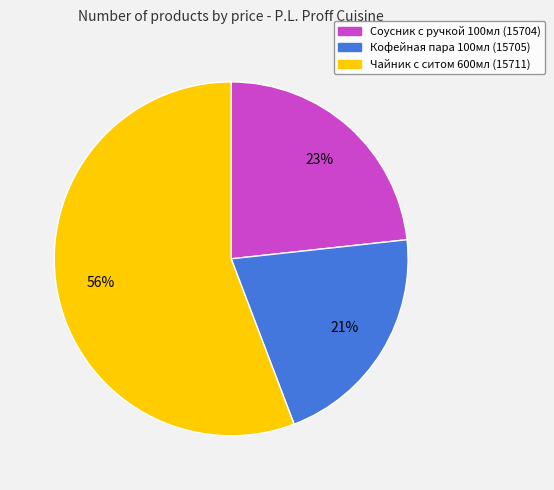

Count the number of slices in the pie.

3